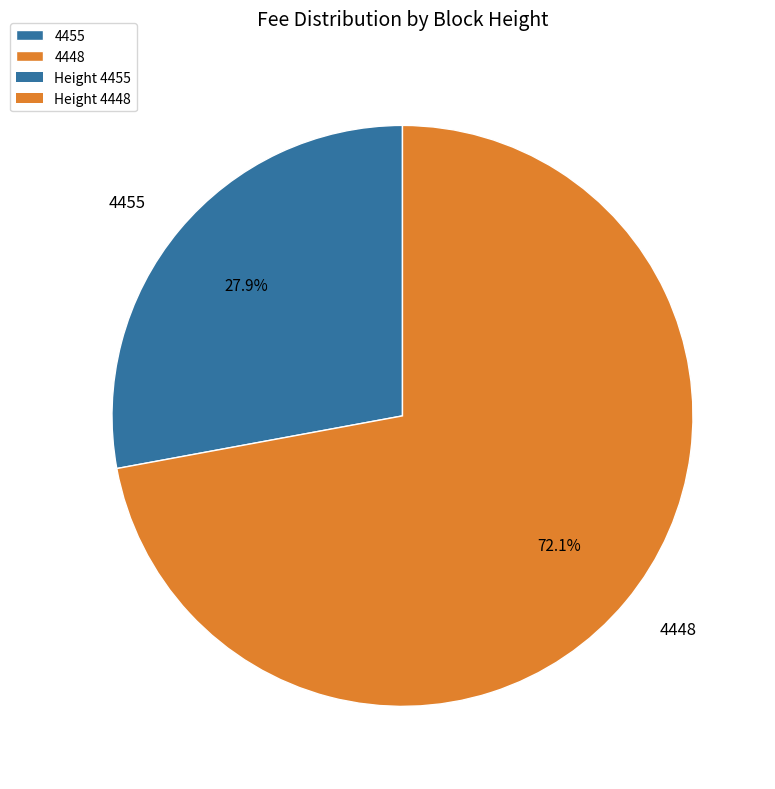

Is it true that 4448 is 72% of the pie?

True